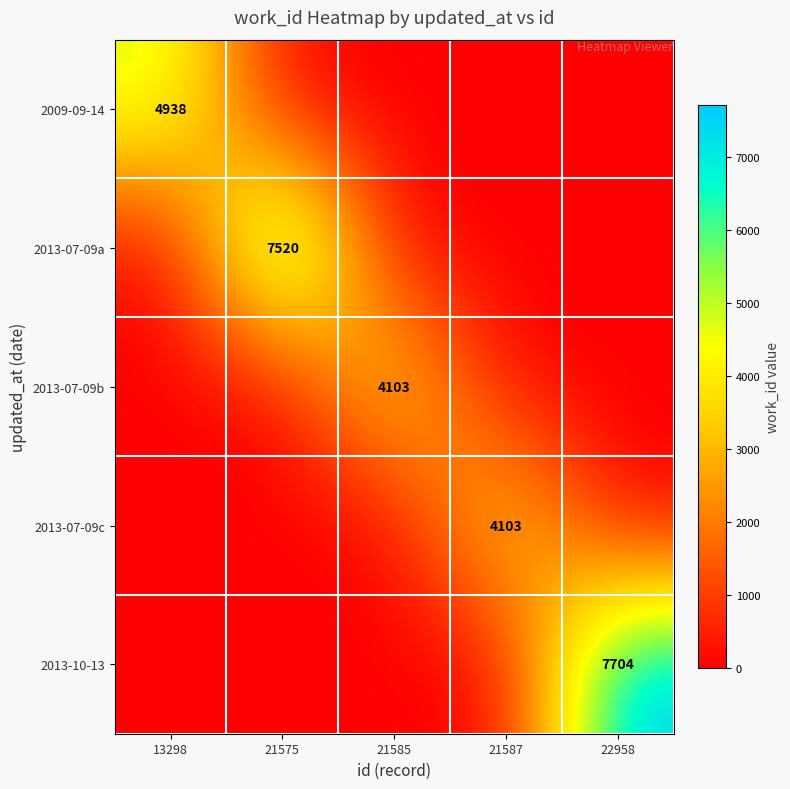

True or false: 2013-07-09b has a value of 5843 at 21585.

False